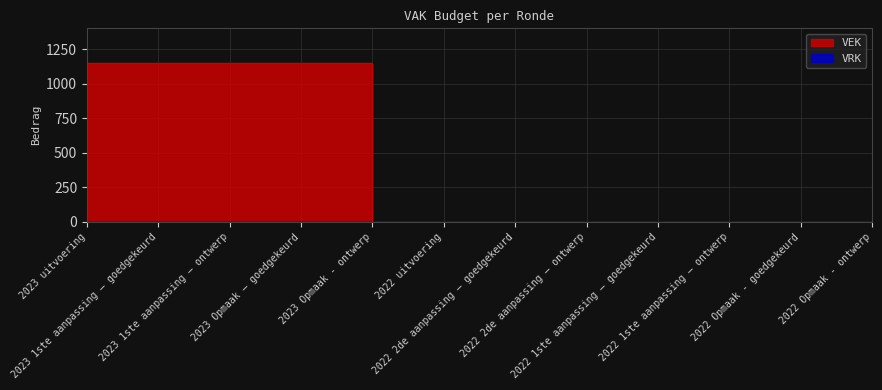

True or false: the data shows 627 at 2022 uitvoering.

False